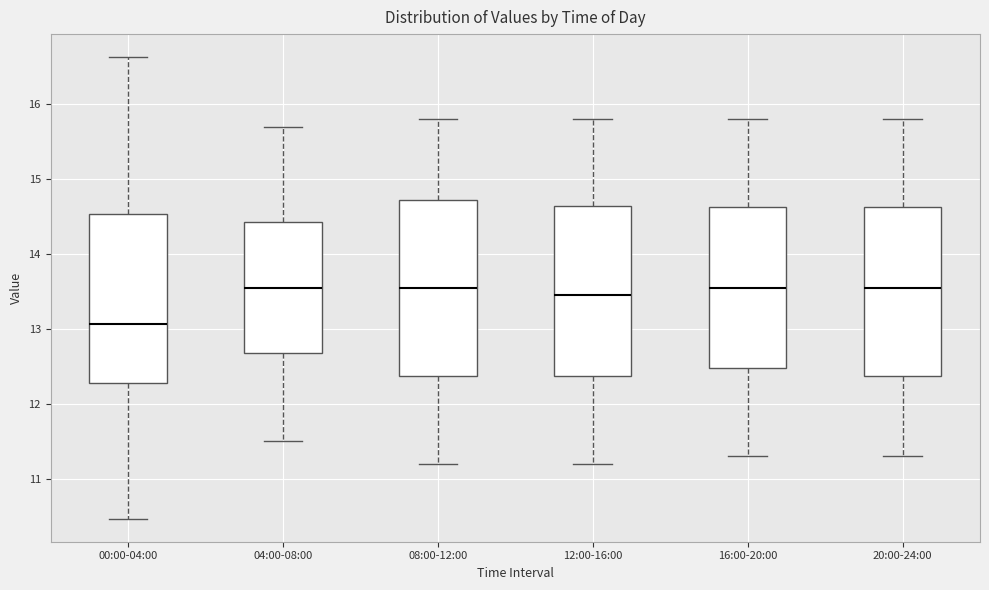

Reading left to right, read every box against the y-axis: the position of its median line, the range the box covers, and the ends of its whiskers. The values are not printed on the chart, so give them approximately, as read against the axis.

00:00-04:00: median 13.1, box 12.3 to 14.5, whiskers 10.5 to 16.6
04:00-08:00: median 13.6, box 12.7 to 14.4, whiskers 11.5 to 15.7
08:00-12:00: median 13.6, box 12.4 to 14.7, whiskers 11.2 to 15.8
12:00-16:00: median 13.5, box 12.4 to 14.7, whiskers 11.2 to 15.8
16:00-20:00: median 13.6, box 12.5 to 14.6, whiskers 11.3 to 15.8
20:00-24:00: median 13.6, box 12.4 to 14.6, whiskers 11.3 to 15.8